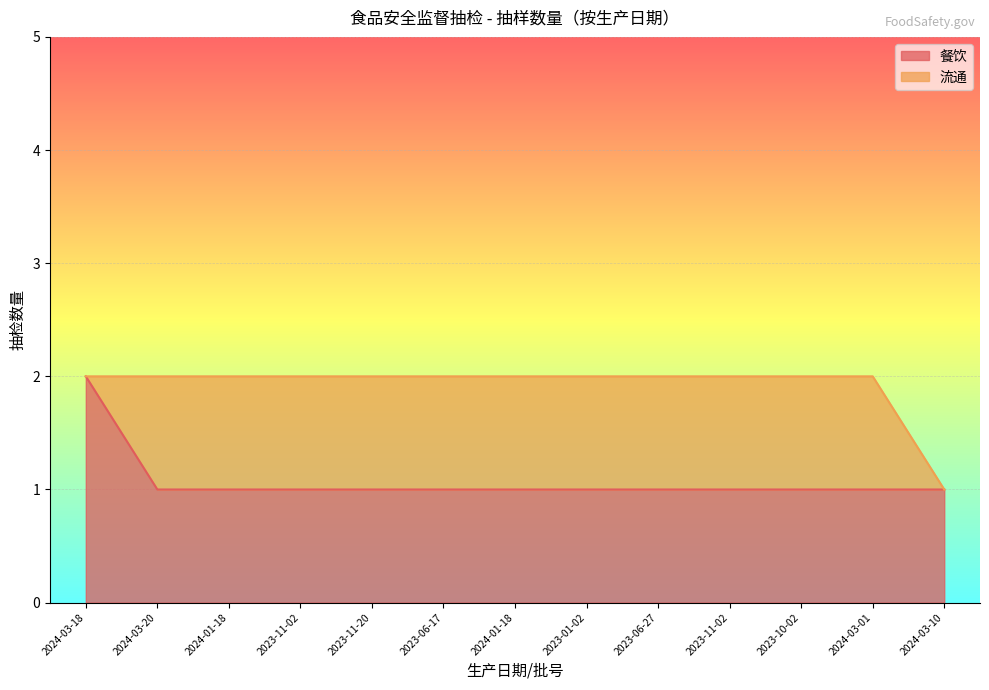

The value at 2023-11-20 is 1. True or false?

True